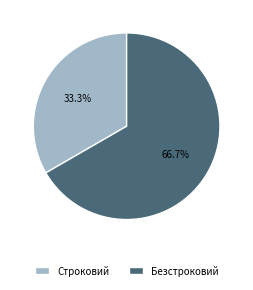

Rank the categories by value from lowest to highest.

Строковий, Безстроковий